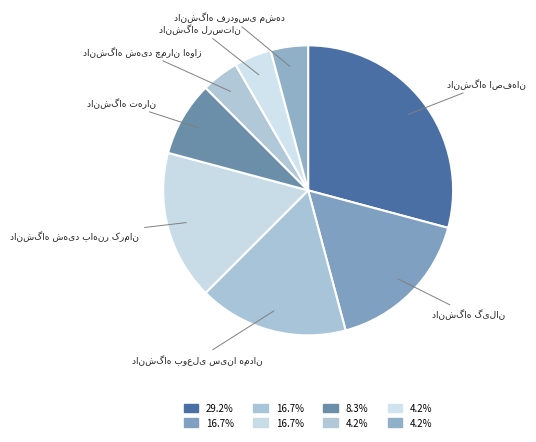

Is there a majority slice in this chart?

No